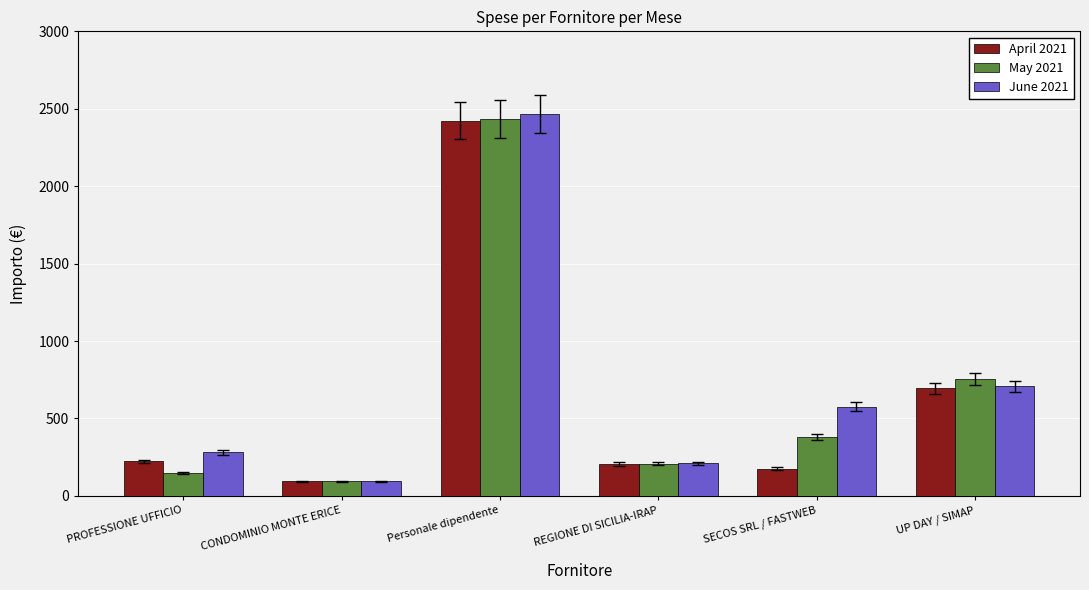

Is the value of May 2021 at PROFESSIONE UFFICIO greater than the value of June 2021 at PROFESSIONE UFFICIO?

No